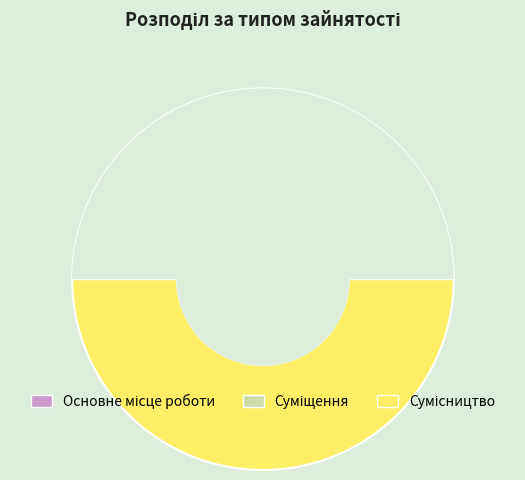

What is the change in value from Основне місце роботи to Сумісництво?

+2